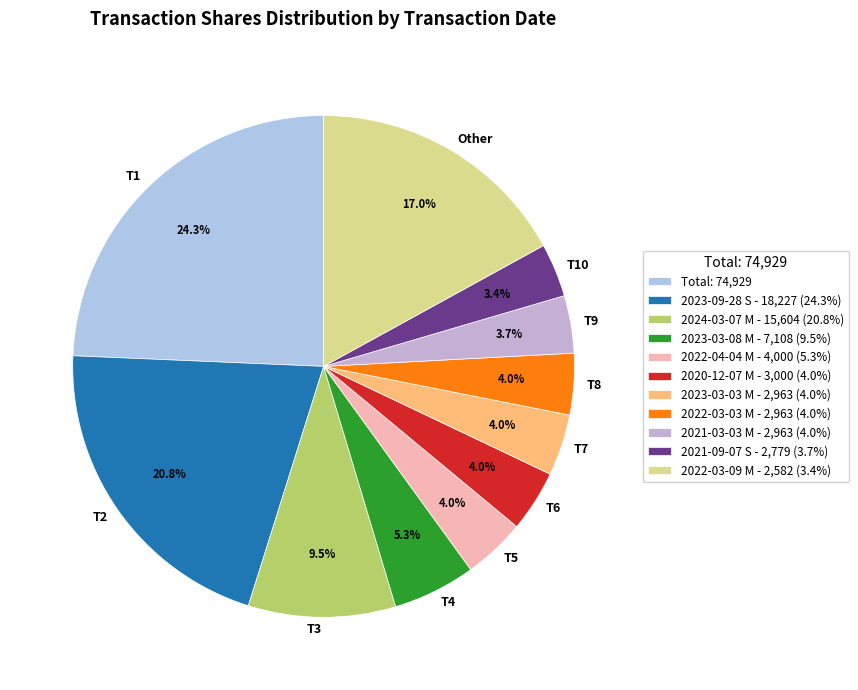

Approximately how many times larger is the value at T2 compared to T3?

2.2